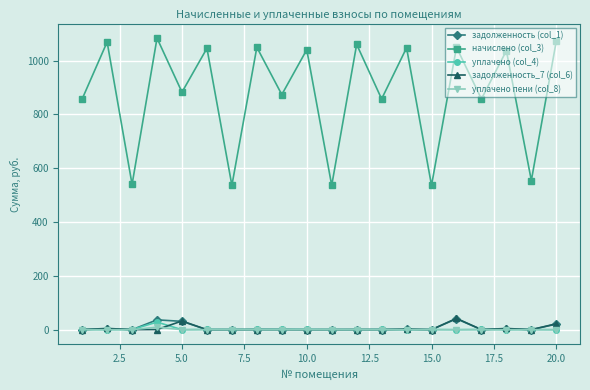

True or false: уплачено (col_4) and начислено (col_3) intersect in this chart.

False